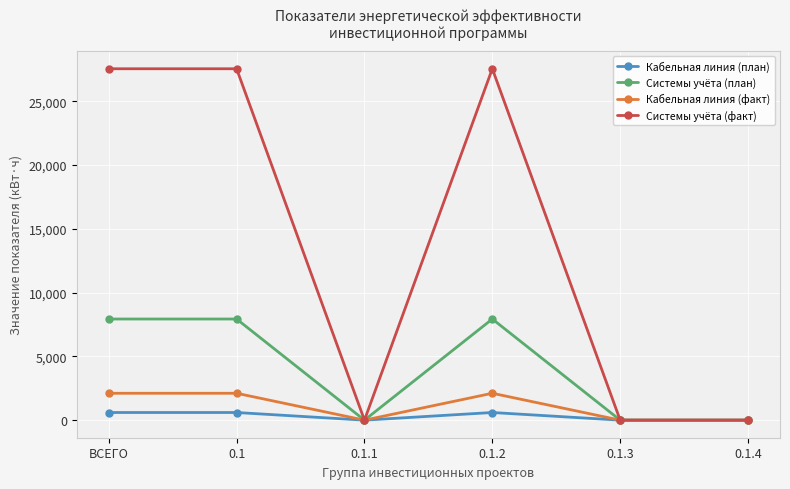

Reading right to left, extract all data points from this chart.

Кабельная линия (план): 0.1.4=0.0	0.1.3=0.0	0.1.2=599.2	0.1.1=0.0	0.1=599.2	ВСЕГО=599.2
Системы учёта (план): 0.1.4=0.0	0.1.3=0.0	0.1.2=7928.2	0.1.1=0.0	0.1=7928.2	ВСЕГО=7928.2
Кабельная линия (факт): 0.1.4=0.0	0.1.3=0.0	0.1.2=2107.9	0.1.1=0.0	0.1=2107.9	ВСЕГО=2107.9
Системы учёта (факт): 0.1.4=0.0	0.1.3=0.0	0.1.2=27545.7	0.1.1=0.0	0.1=27545.7	ВСЕГО=27545.7